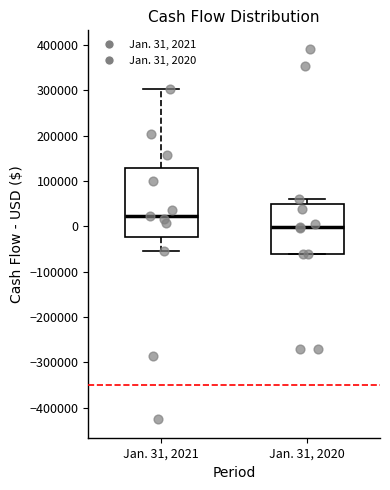

Reading left to right, transcribe this box plot: for each box, give where its median line is, the range the box spans, and where its two whiskers end, as read against the y-axis. The values are not printed on the chart, so give them approximately, as read against the axis.

Jan. 31, 2021: median 20000, box -20000 to 130000, whiskers -60000 to 300000
Jan. 31, 2020: median 0, box -60000 to 50000, whiskers -60000 to 60000